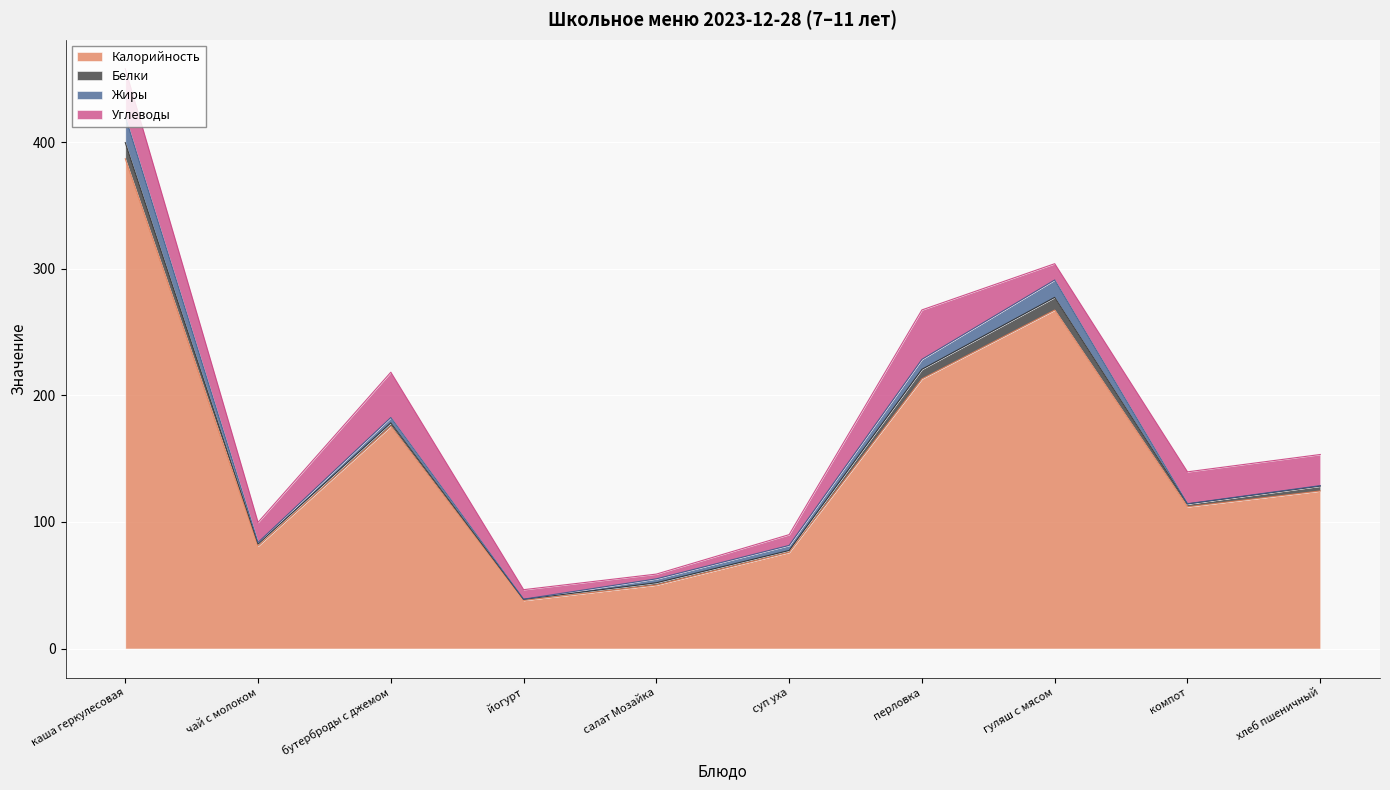

The Калорийность series shows 590.5 at каша геркулесовая. True or false?

False